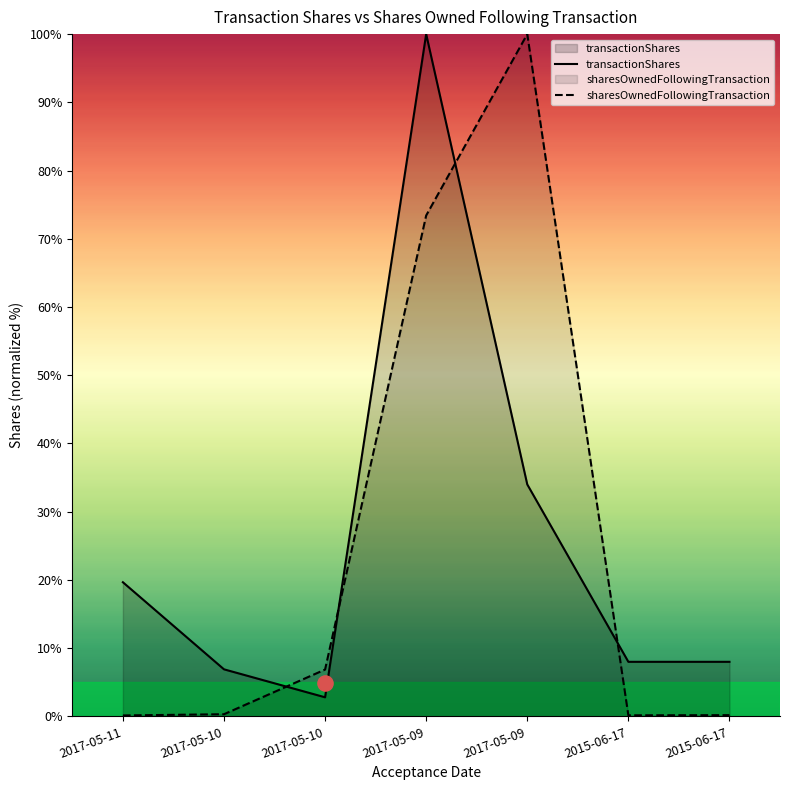

Which series has the largest total across all categories?

sharesOwnedFollowingTransaction